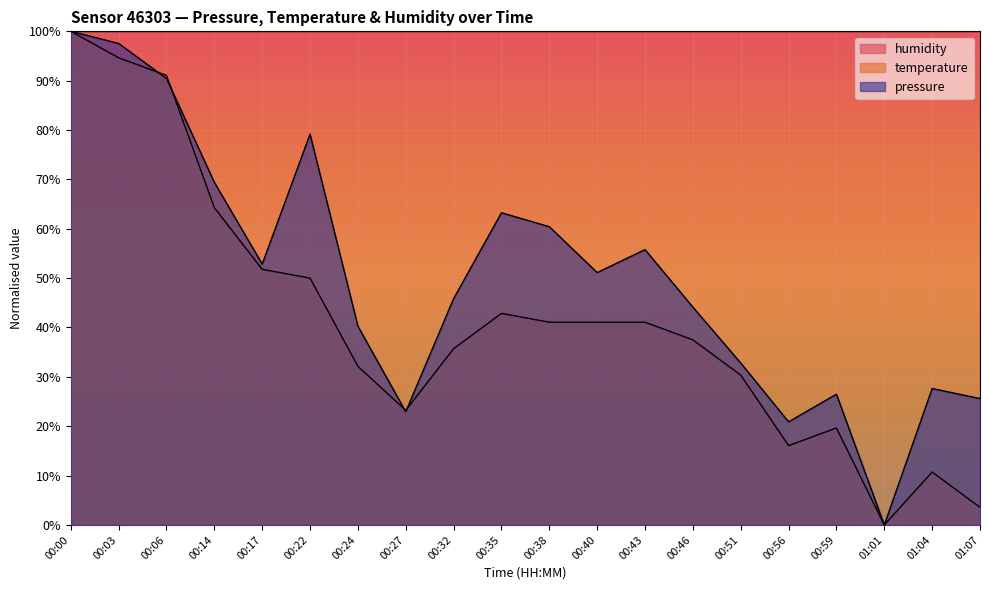

Is it true that pressure equals 0.9 at 00:06?

True